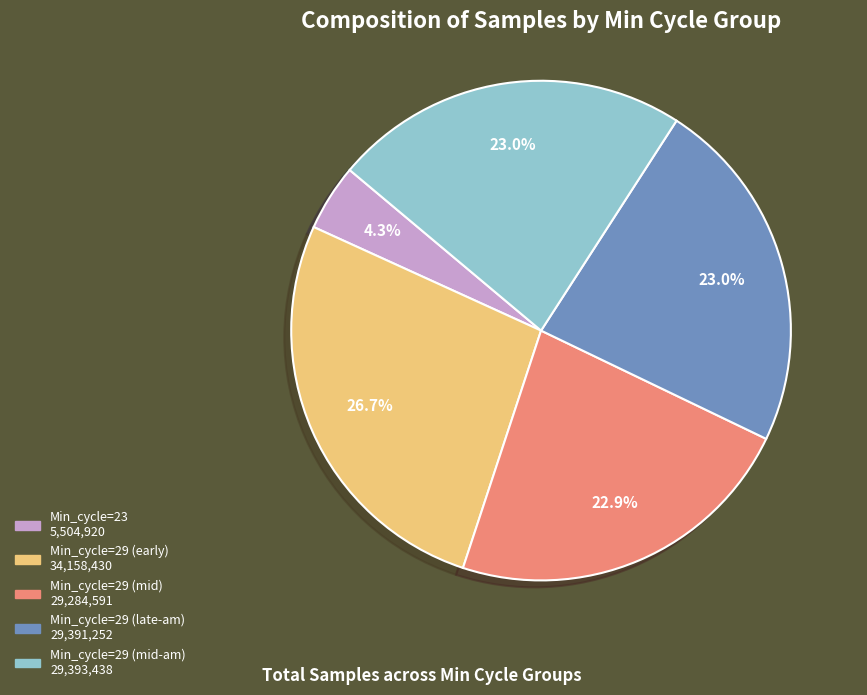

Does any single category account for the majority?

No